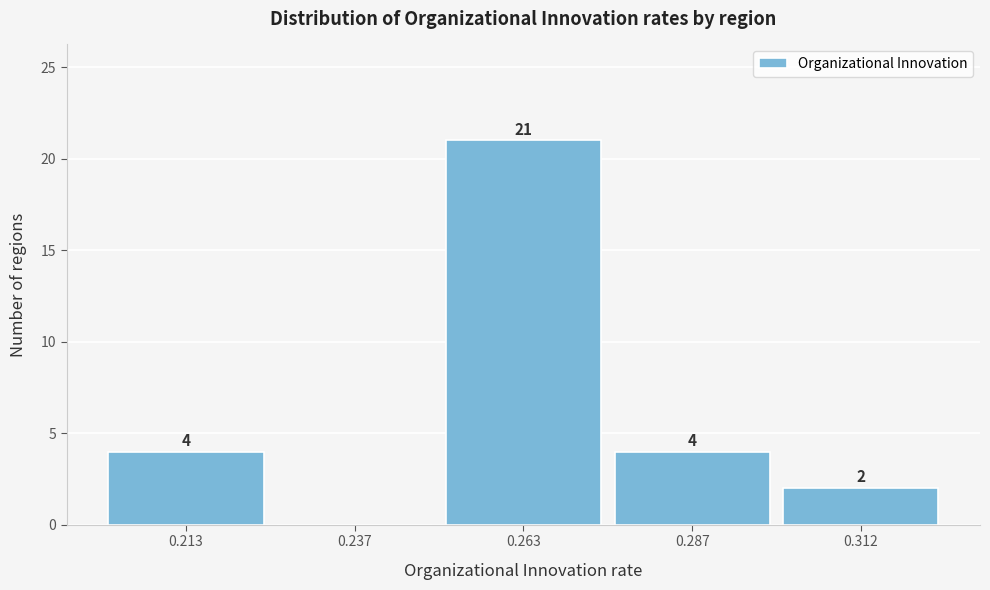

Which range on the x-axis has the tallest bar?

0.250 to 0.275